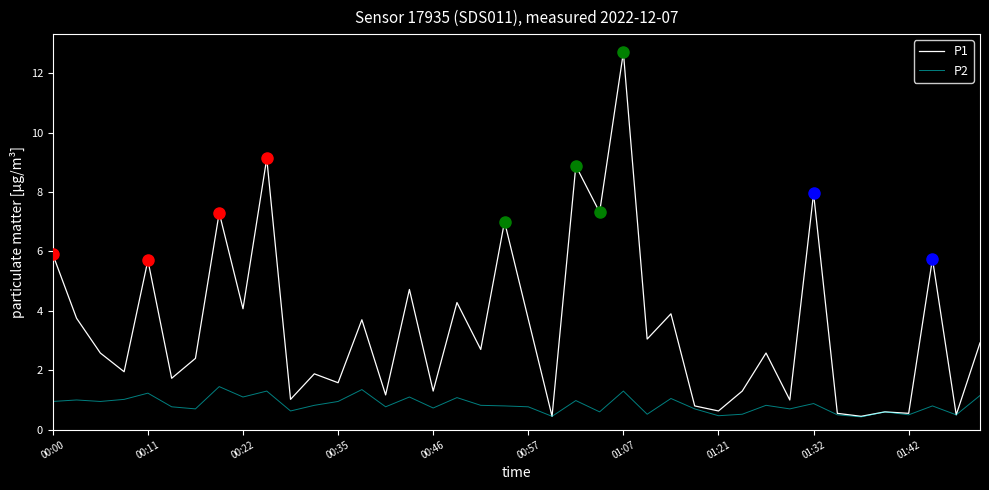

Which series has the largest total across all categories?

P1